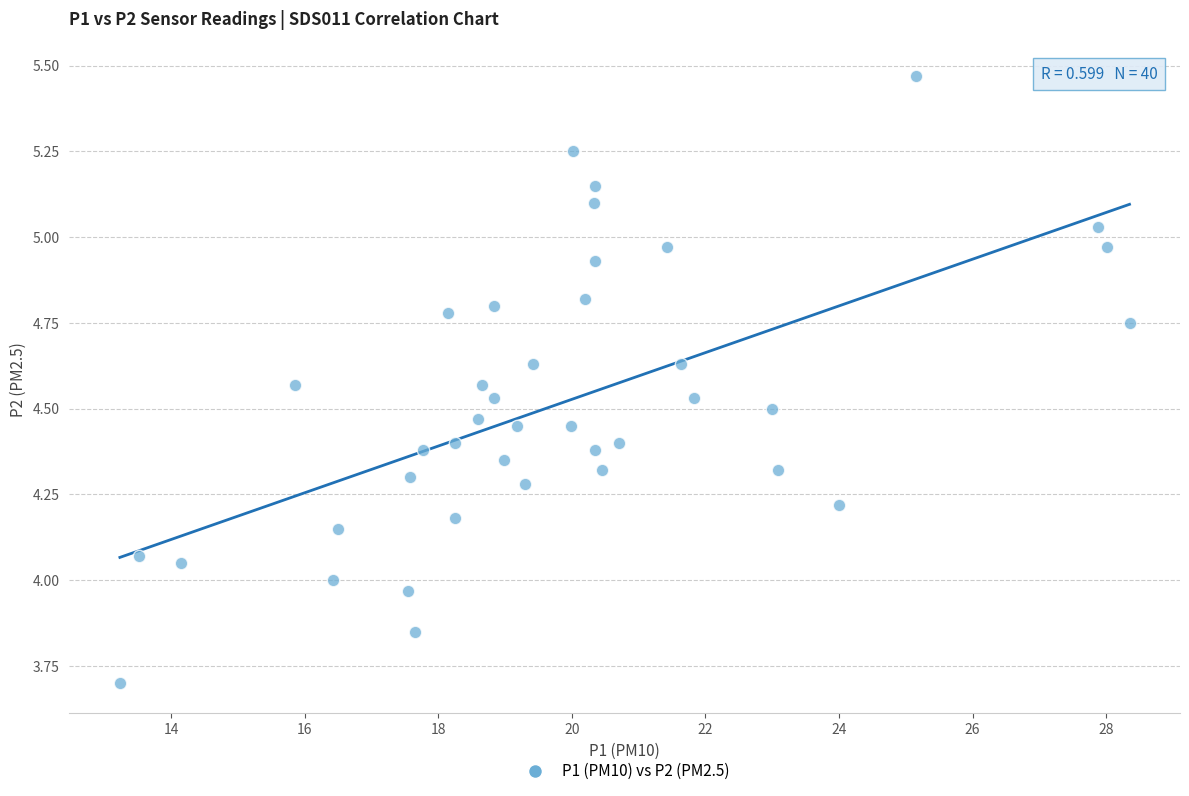

What is the range of Y values (max minus min)?

1.8